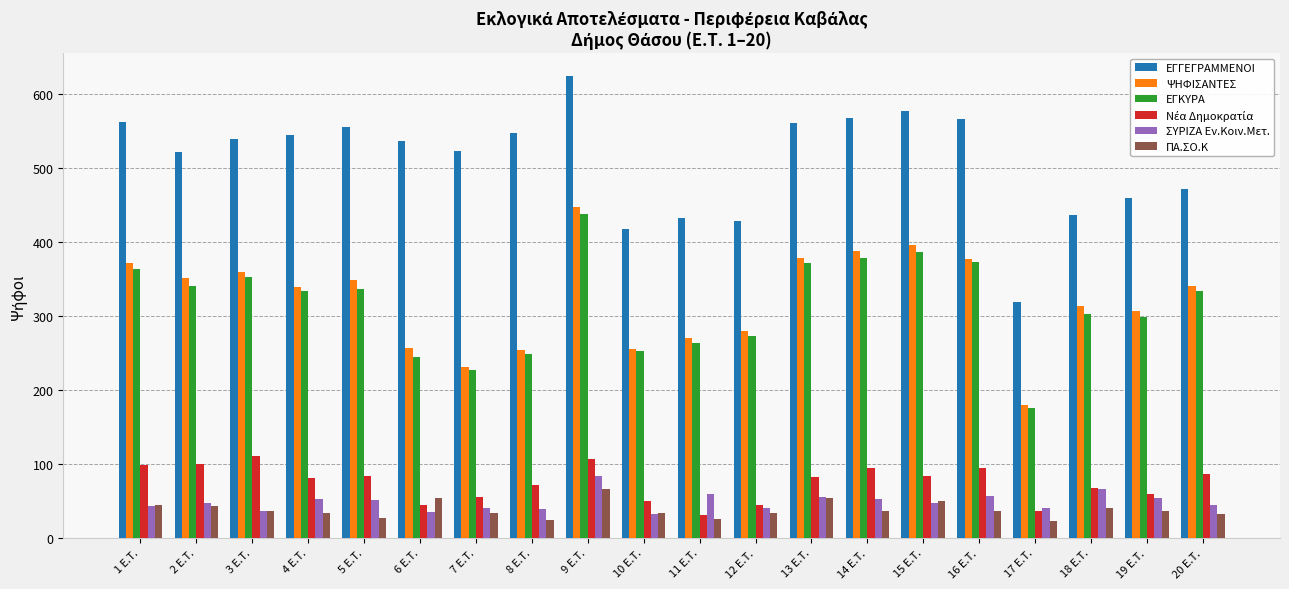

Which series changed the most between 2 Ε.Τ. and 7 Ε.Τ.?

ΨΗΦΙΣΑΝΤΕΣ